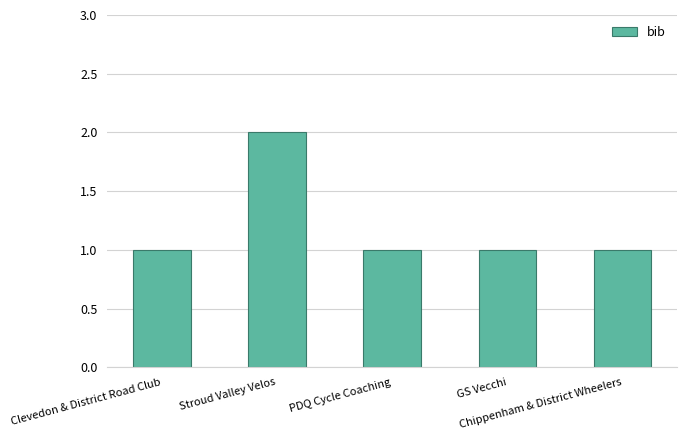

What is the minimum value shown in the chart?

1